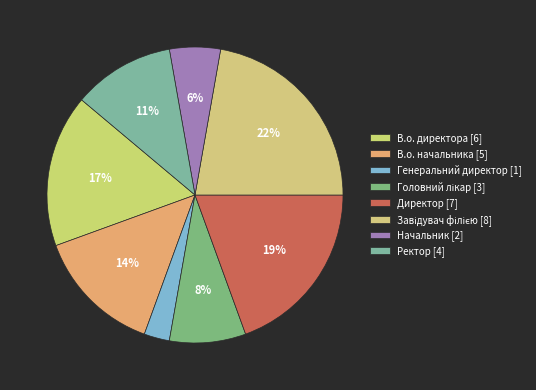

To the nearest percent, what portion does Завідувач філією represent?

22%